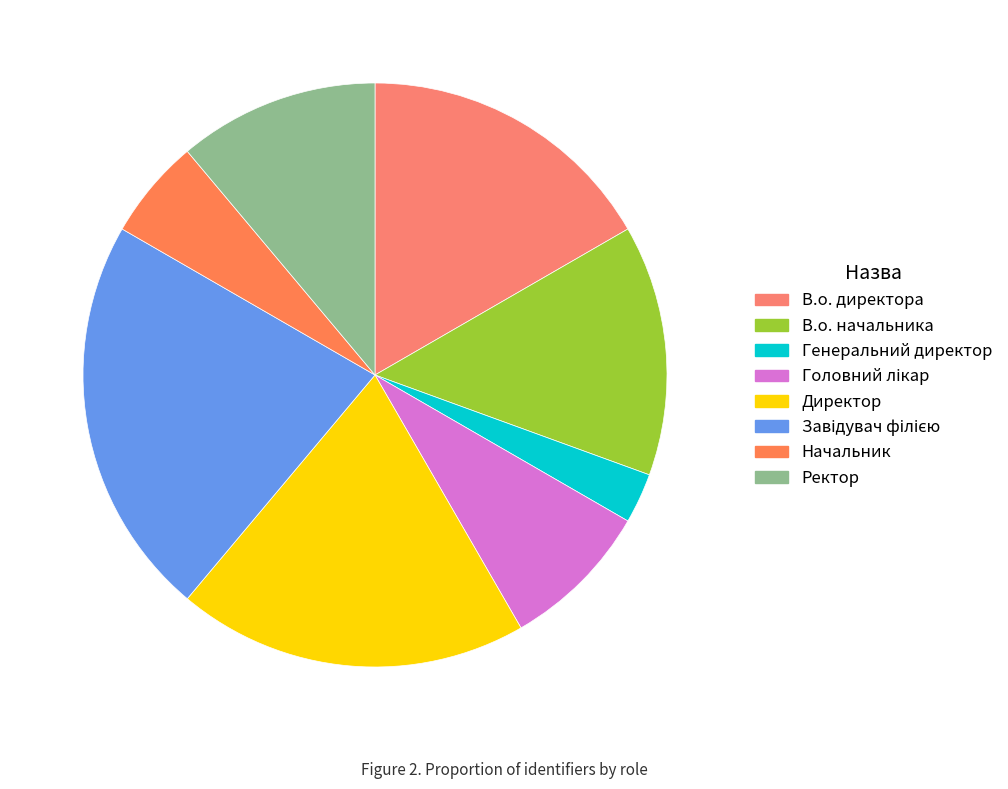

Does Генеральний директор represent more than half of the total?

No